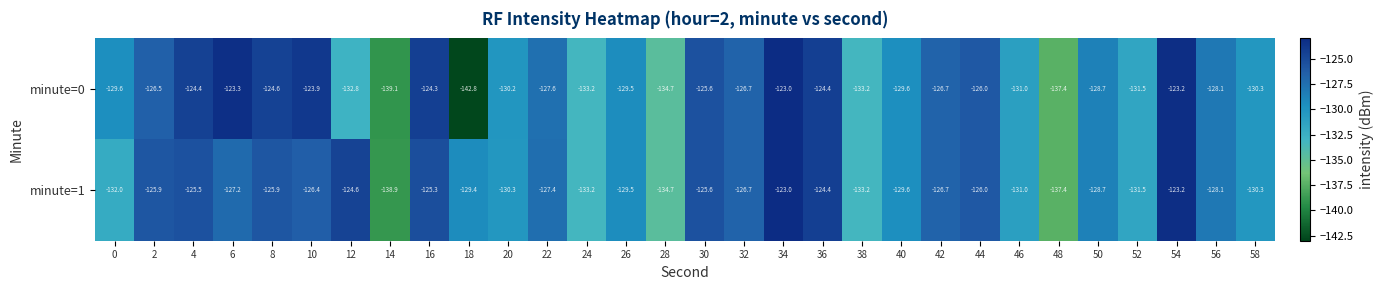

Is it true that minute=0 equals -56.0 at 38?

False